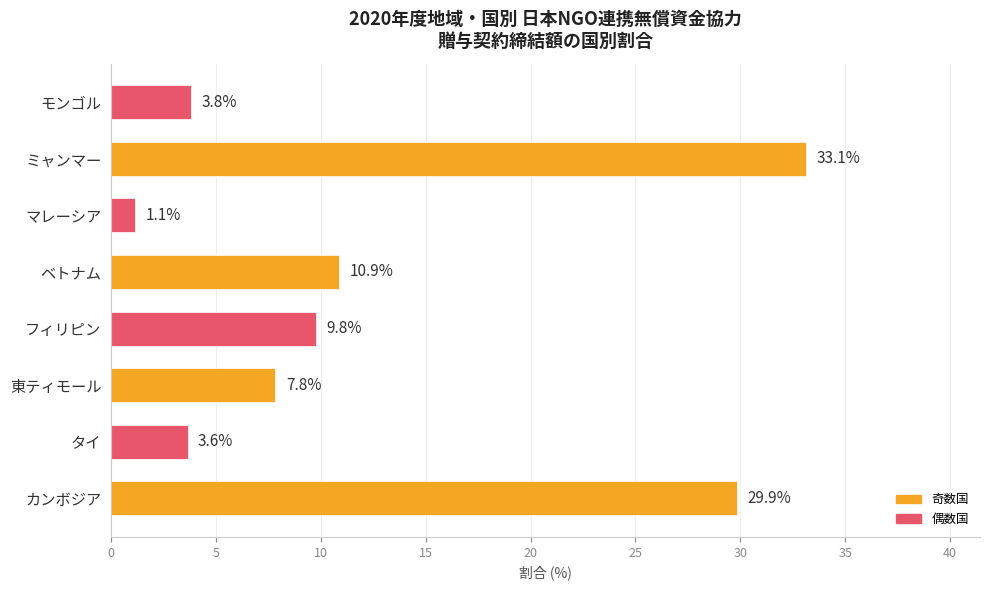

Is it true that the value at ベトナム is 10.9?

True